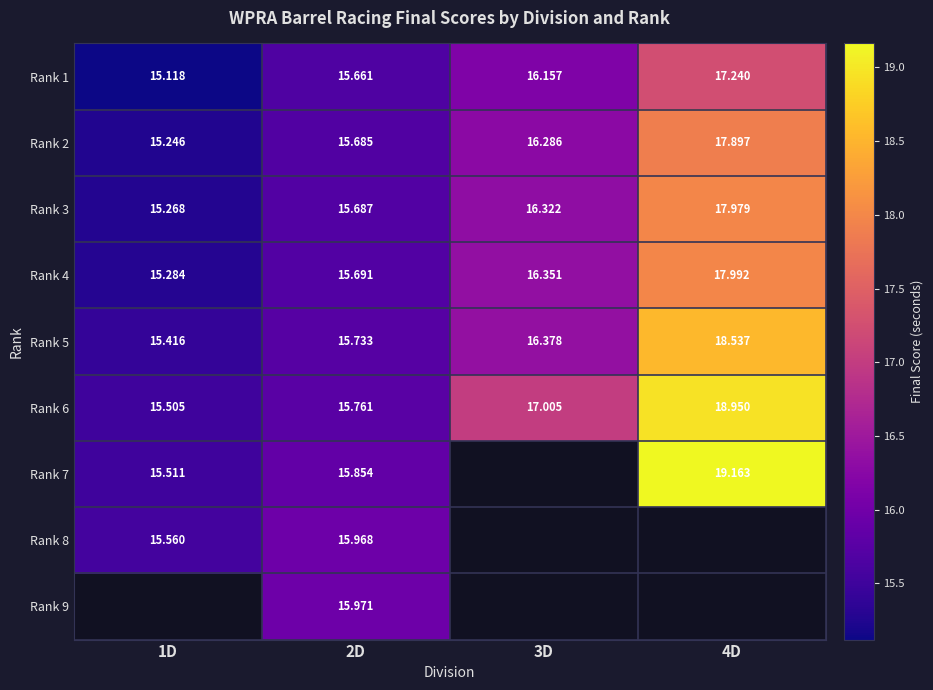

Rank the series at 2D from highest to lowest value.

Rank 9, Rank 8, Rank 7, Rank 6, Rank 5, Rank 4, Rank 3, Rank 2, Rank 1